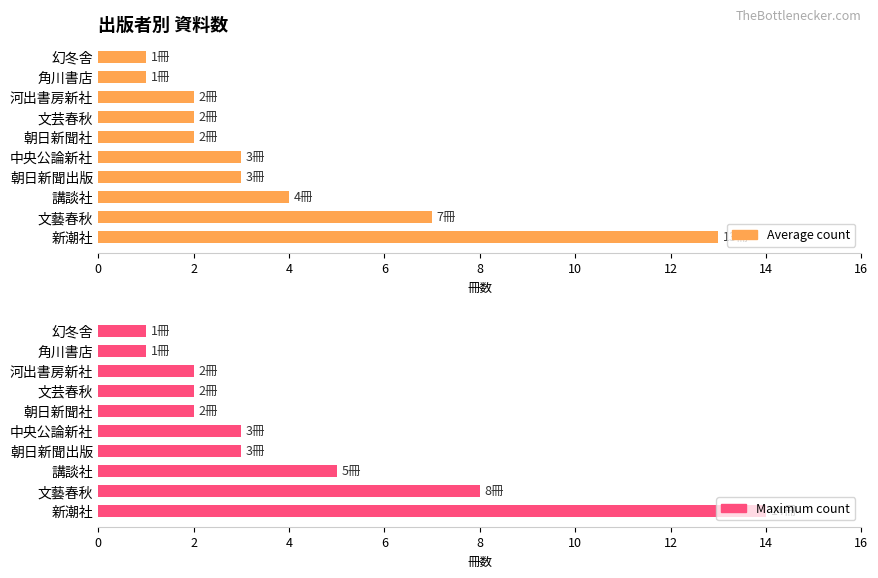

Rank the series by their average value, from highest to lowest.

Maximum count, Average count